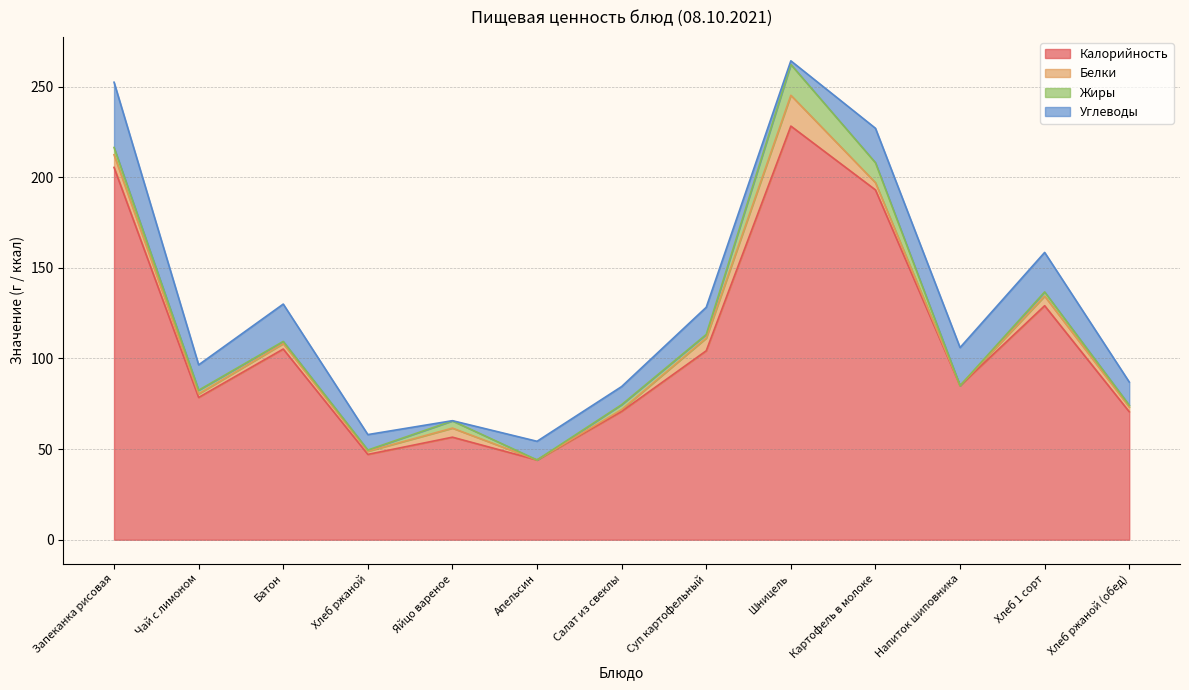

Where is the first local maximum for Белки?

Батон